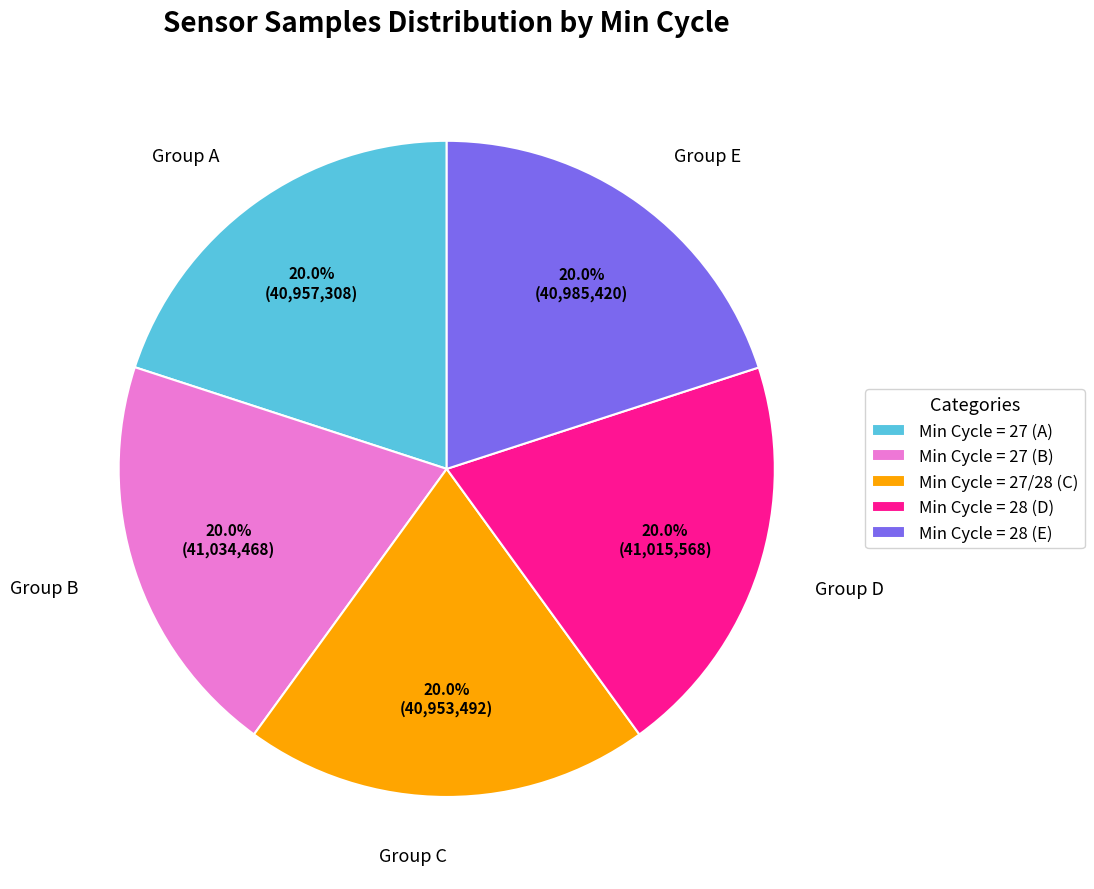

Combined, what portion of the pie is Min Cycle = 27/28 (C) and Min Cycle = 28 (D)?

40.0%